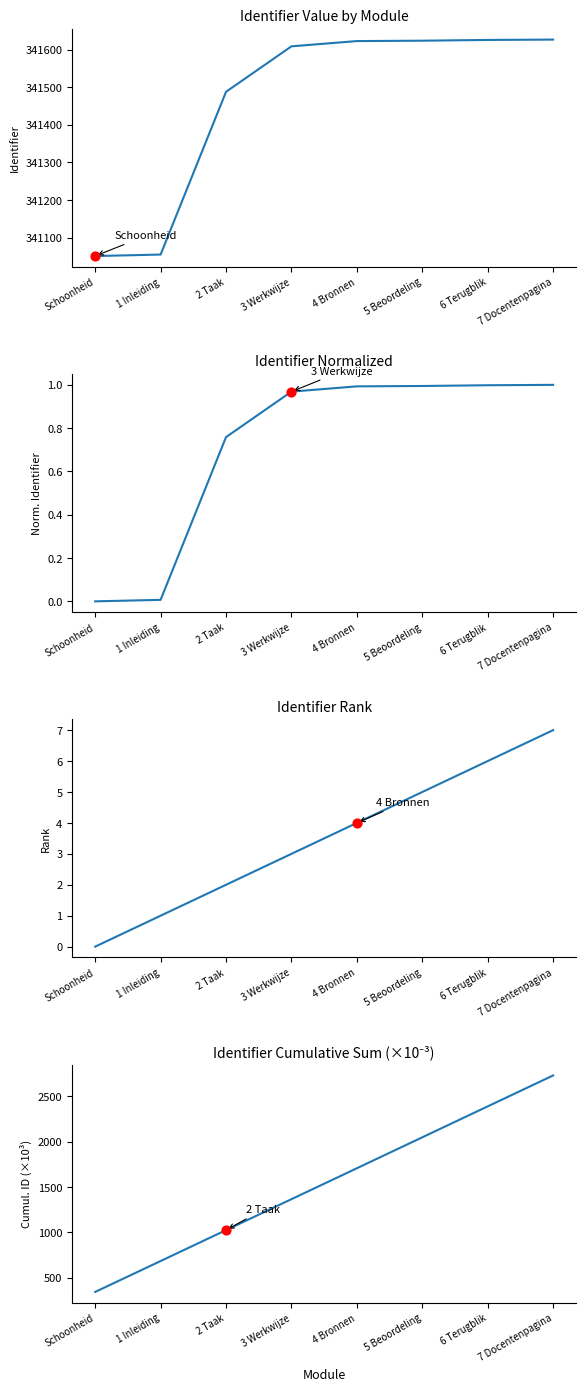

Which series reaches the maximum Y coordinate?

Identifier